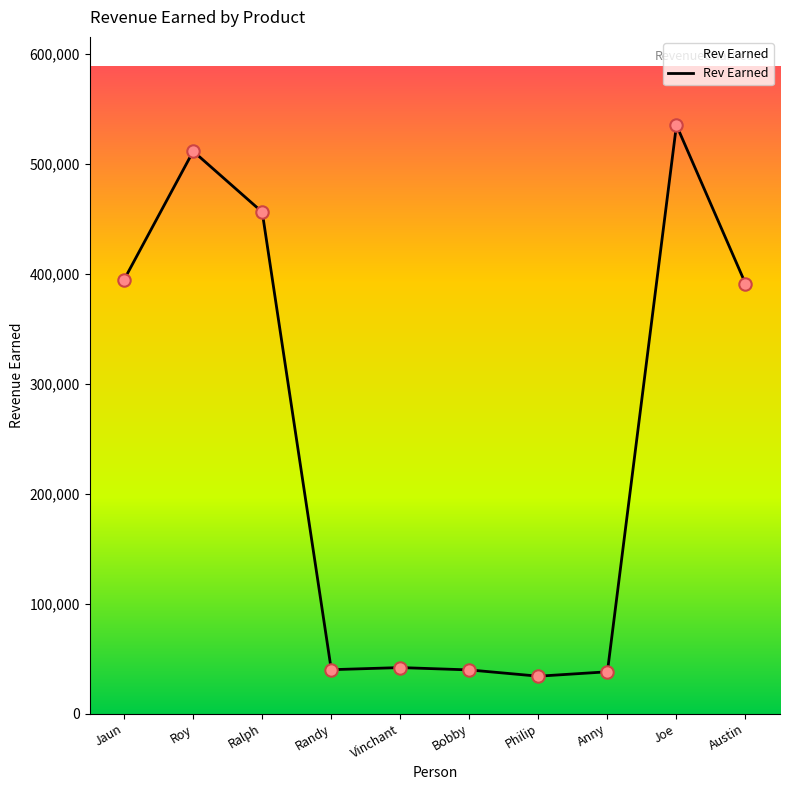

Approximately how many times larger is the value at Vinchant compared to Bobby?

1.1